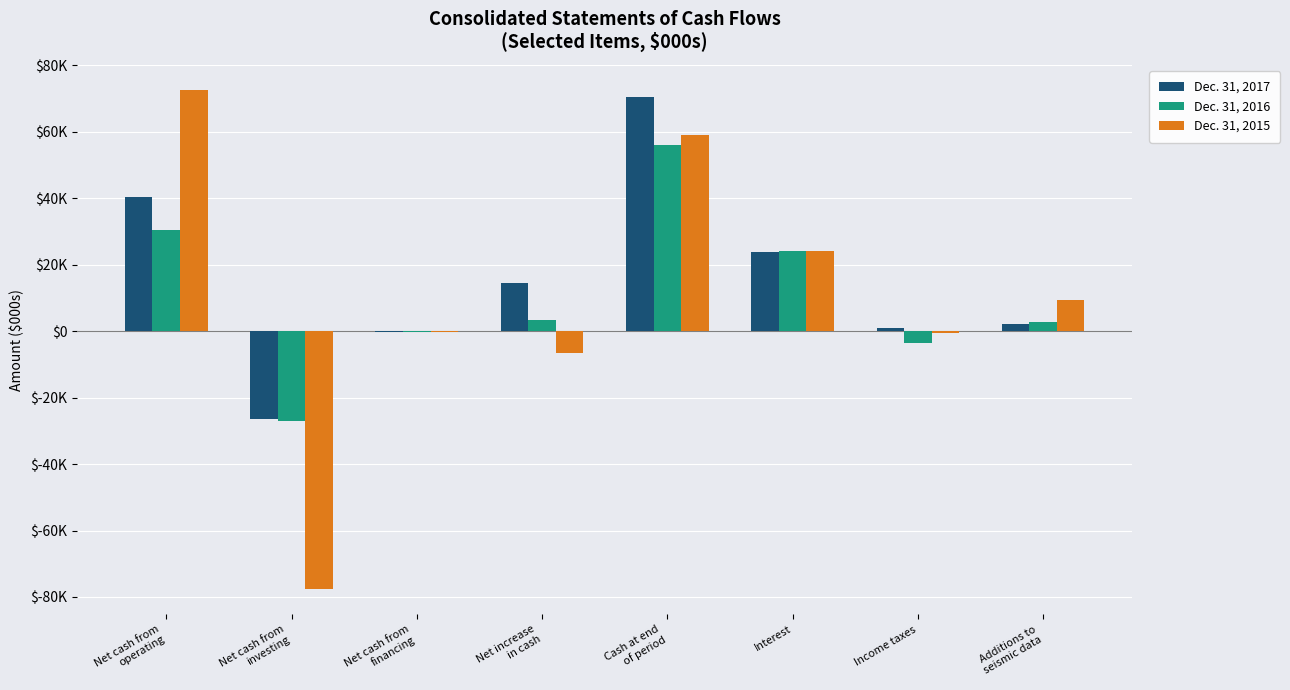

Are the bars horizontal?

No